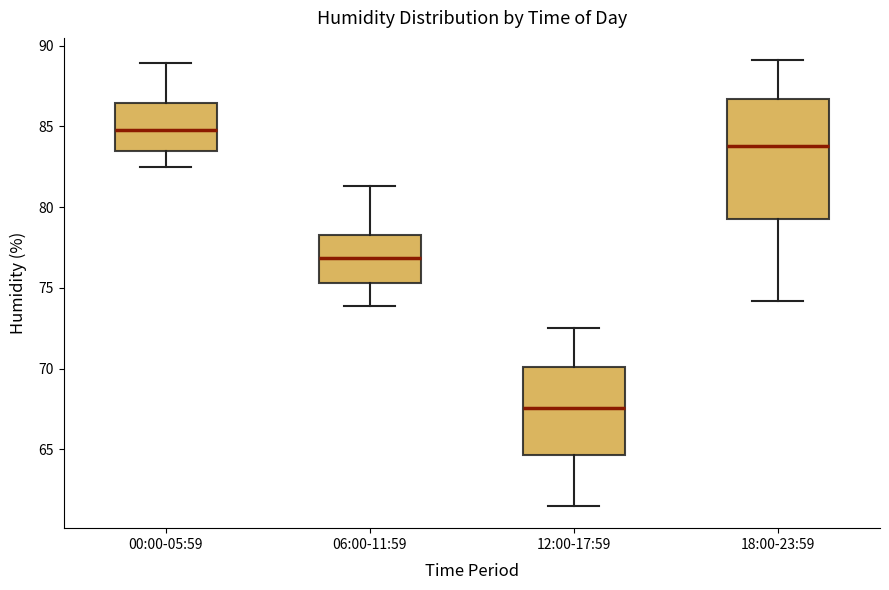

Which box's median line is the highest?

00:00-05:59